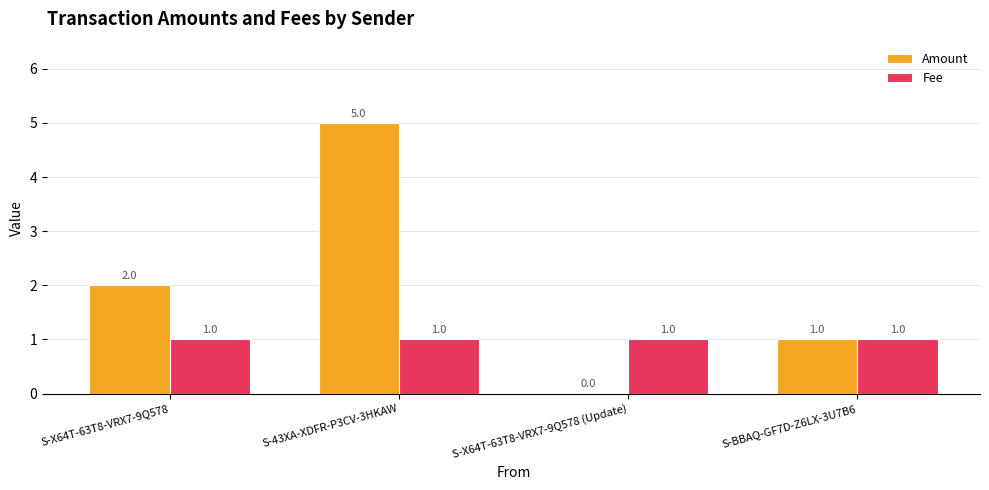

How many groups of bars are there?

4